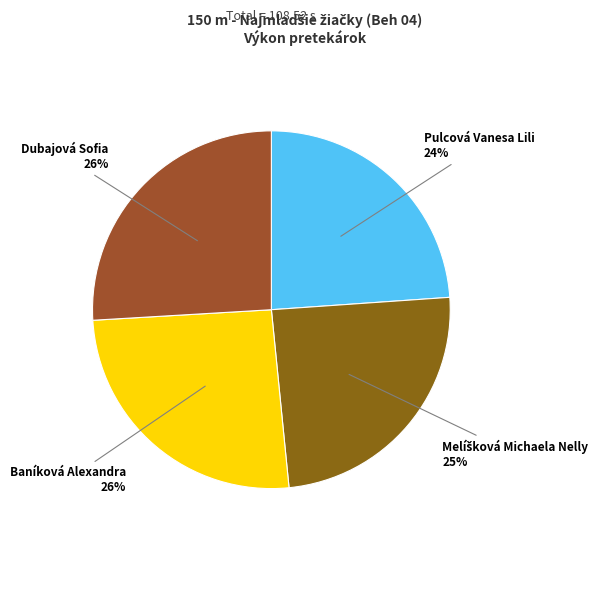

Which category has the biggest portion of the pie?

Dubajová Sofia